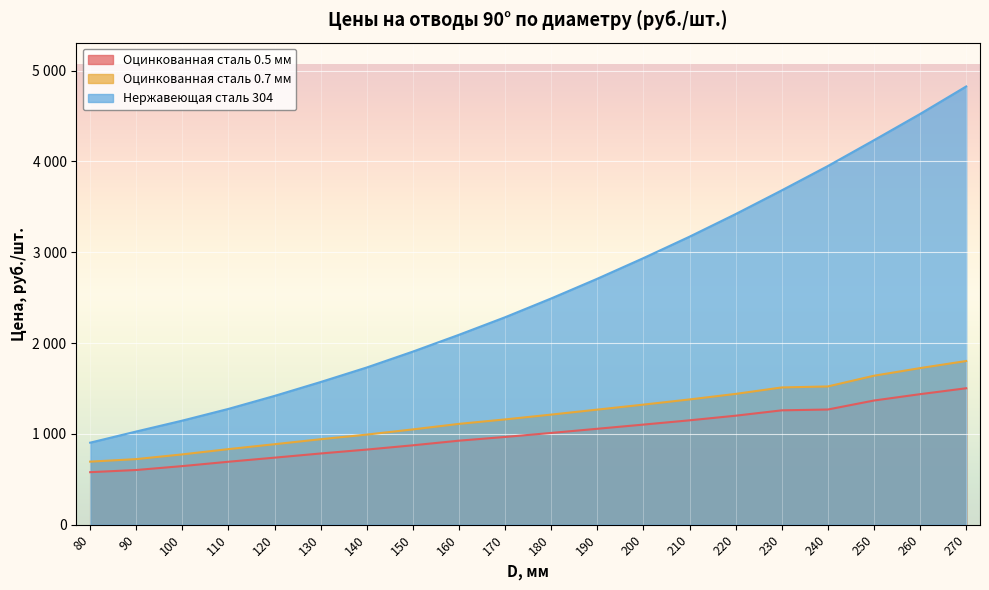

Reading left to right, list all the values displayed in this chart.

Оцинкованная сталь 0.5 мм: 80=578	90=602	100=645	110=693	120=738	130=784	140=827	150=874	160=925	170=966	180=1010	190=1056	200=1102	210=1149	220=1200	230=1259	240=1268	250=1367	260=1437	270=1502
Оцинкованная сталь 0.7 мм: 80=694	90=722	100=774	110=832	120=886	130=941	140=992	150=1049	160=1110	170=1159	180=1212	190=1267	200=1322	210=1379	220=1440	230=1511	240=1522	250=1640	260=1724	270=1802
Нержавеющая сталь 304: 80=903	90=1026	100=1146	110=1275	120=1418	130=1571	140=1731	150=1906	160=2091	170=2284	180=2491	190=2708	200=2935	210=3171	220=3420	230=3681	240=3949	250=4233	260=4522	270=4825